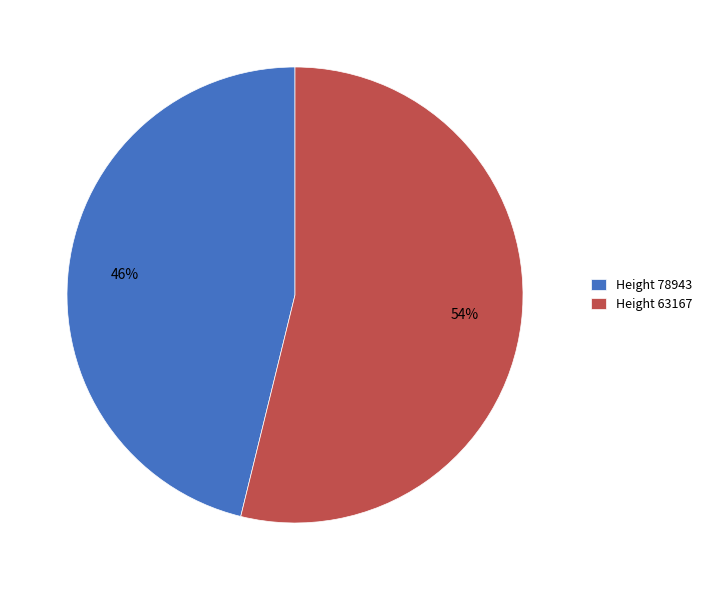

Rank the categories by value from highest to lowest.

Height 63167, Height 78943